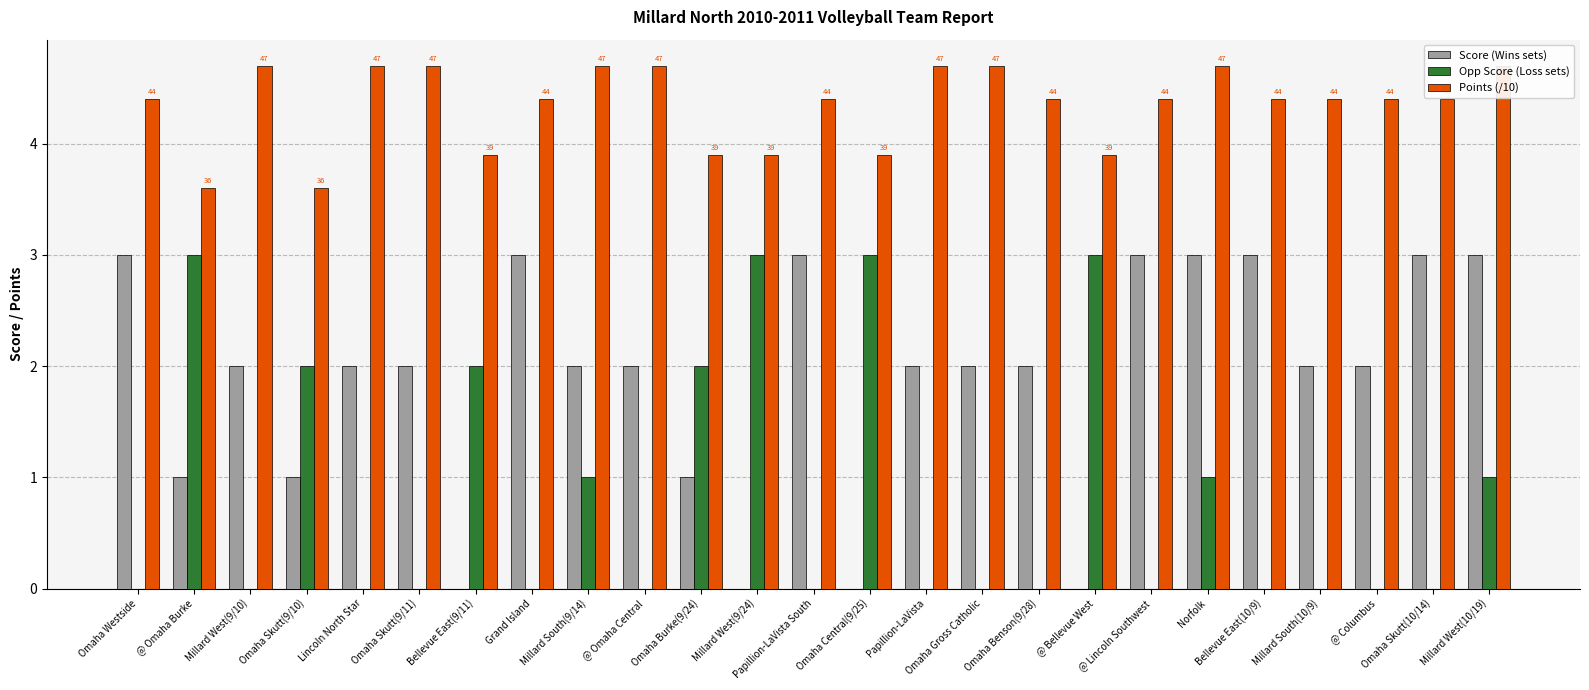

Reading right to left, list all the values displayed in this chart.

Score (Wins sets): 3.0	3.0	2.0	2.0	3.0	3.0	3.0	0.0	2.0	2.0	2.0	0.0	3.0	0.0	1.0	2.0	2.0	3.0	0.0	2.0	2.0	1.0	2.0	1.0	3.0
Opp Score (Loss sets): 1.0	0.0	0.0	0.0	0.0	1.0	0.0	3.0	0.0	0.0	0.0	3.0	0.0	3.0	2.0	0.0	1.0	0.0	2.0	0.0	0.0	2.0	0.0	3.0	0.0
Points (/10): 4.7	4.4	4.4	4.4	4.4	4.7	4.4	3.9	4.4	4.7	4.7	3.9	4.4	3.9	3.9	4.7	4.7	4.4	3.9	4.7	4.7	3.6	4.7	3.6	4.4